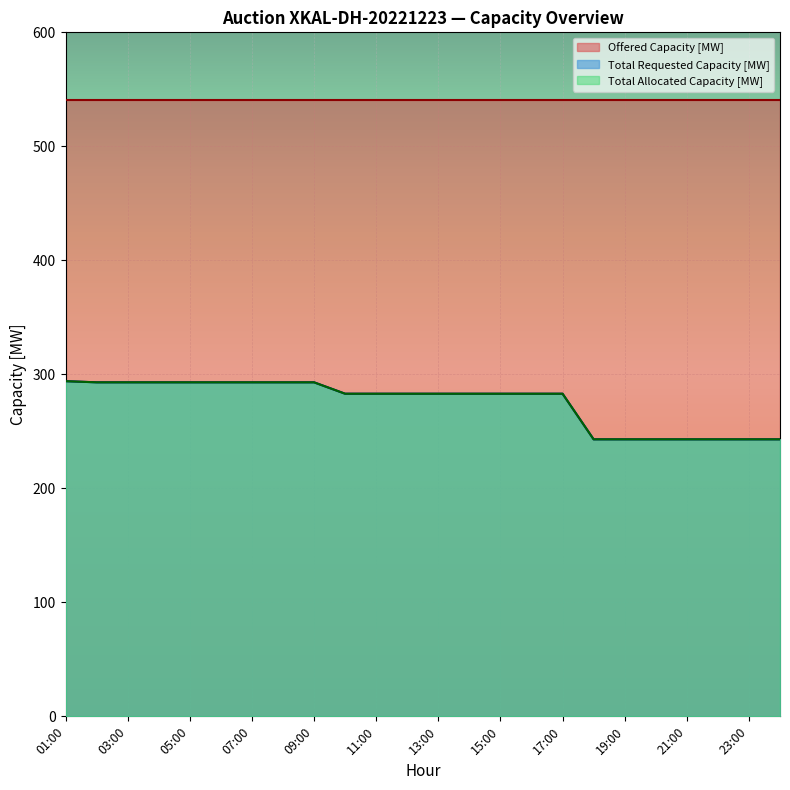

True or false: Total Requested Capacity [MW] has a value of 85 at 20:00.

False